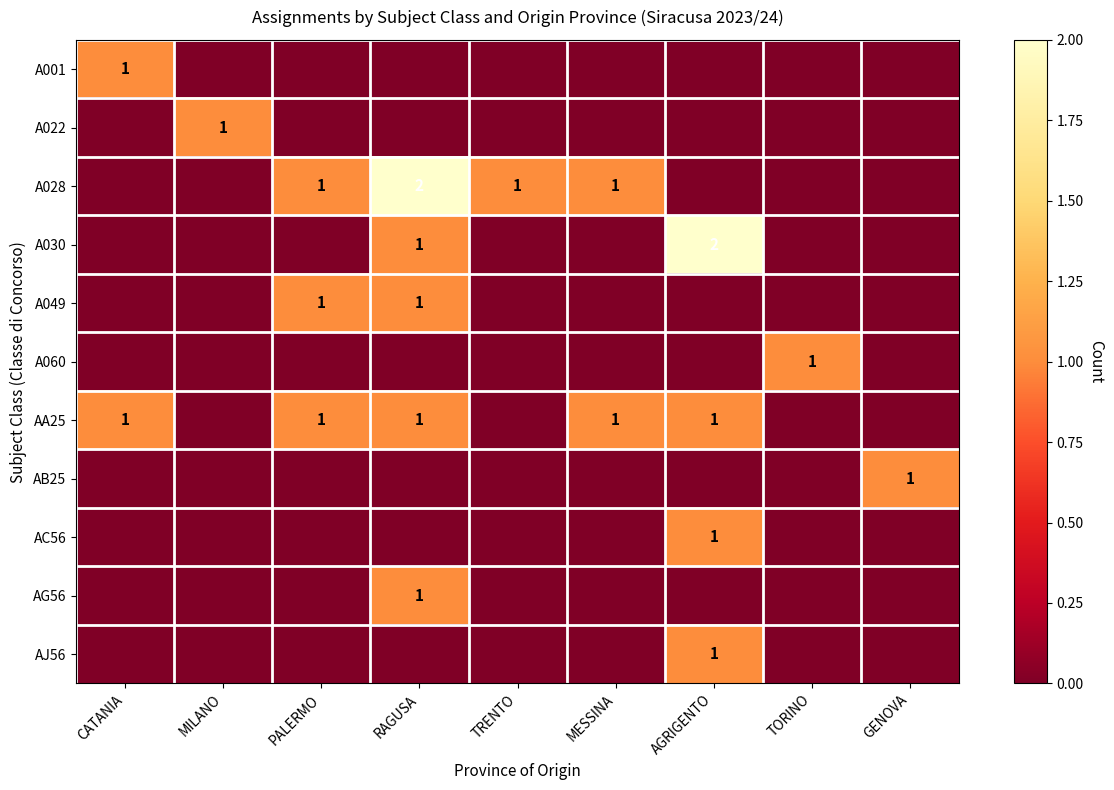

The A028 series shows 3 at RAGUSA. True or false?

False